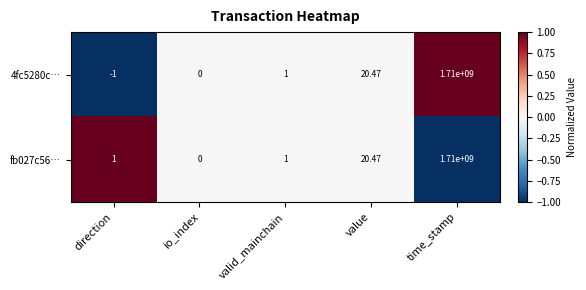

List the labels in order of 4fc5280c… value, smallest first.

direction, io_index, valid_mainchain, value, time_stamp